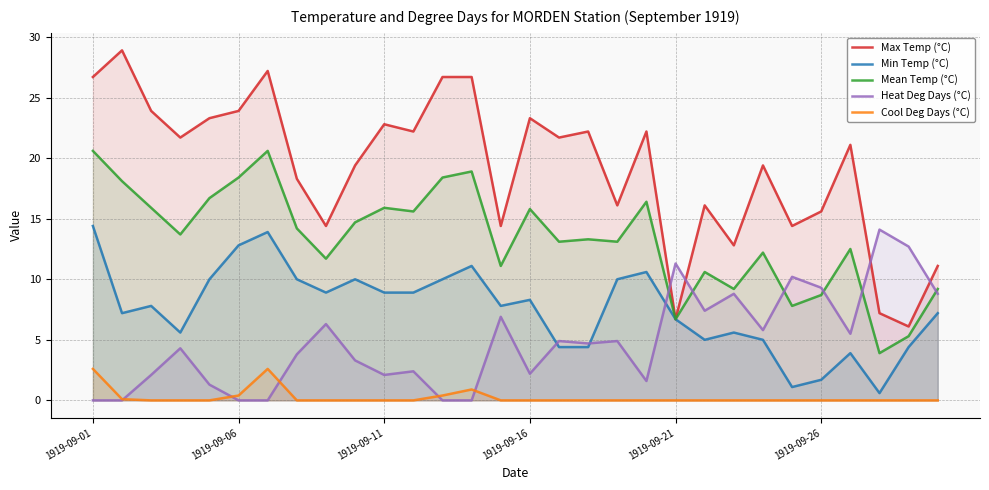

Count the number of categories in the chart.

30